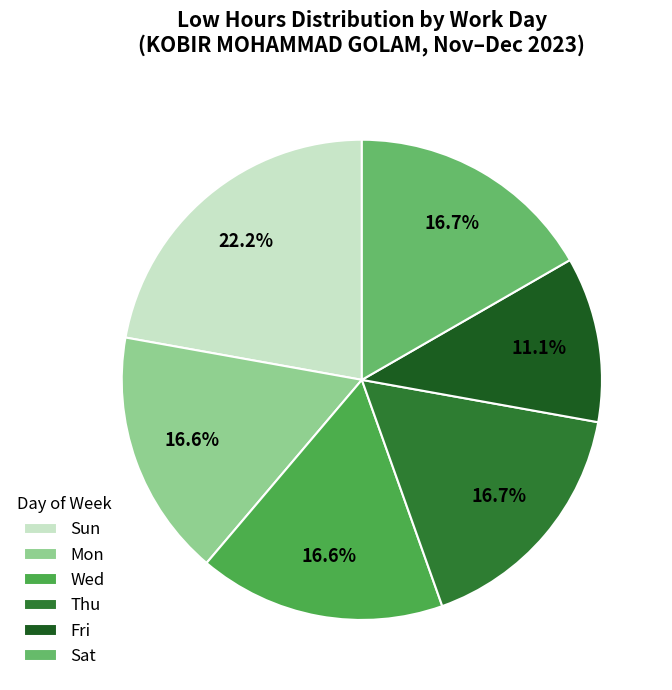

What is the smallest slice in the pie chart?

Fri